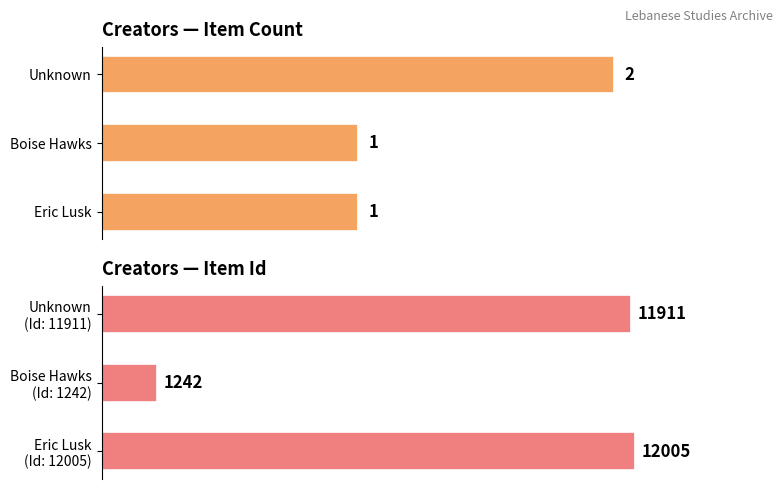

Rank the series at 0 from highest to lowest value.

Item Id, Item Count